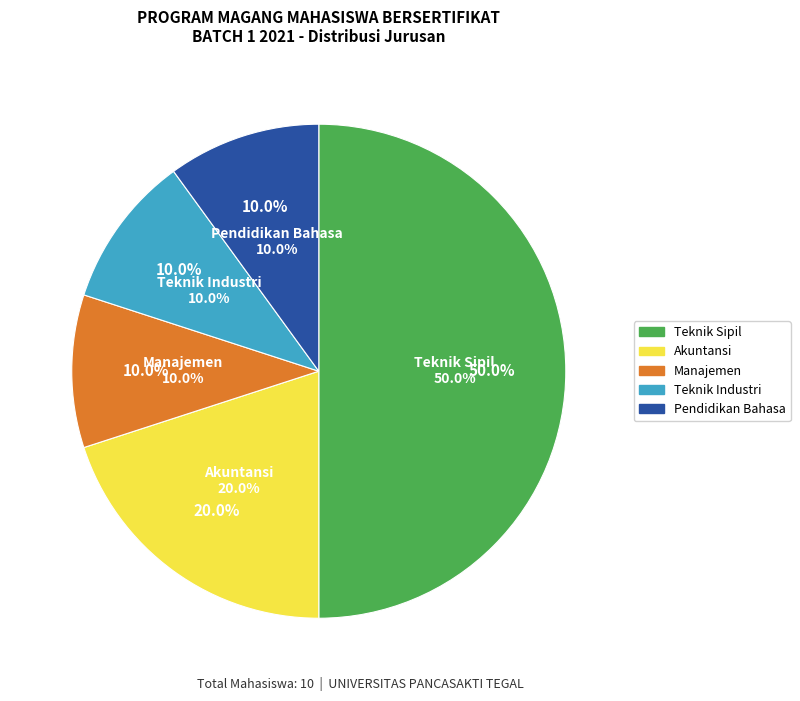

What is the smallest slice in the pie chart?

Manajemen